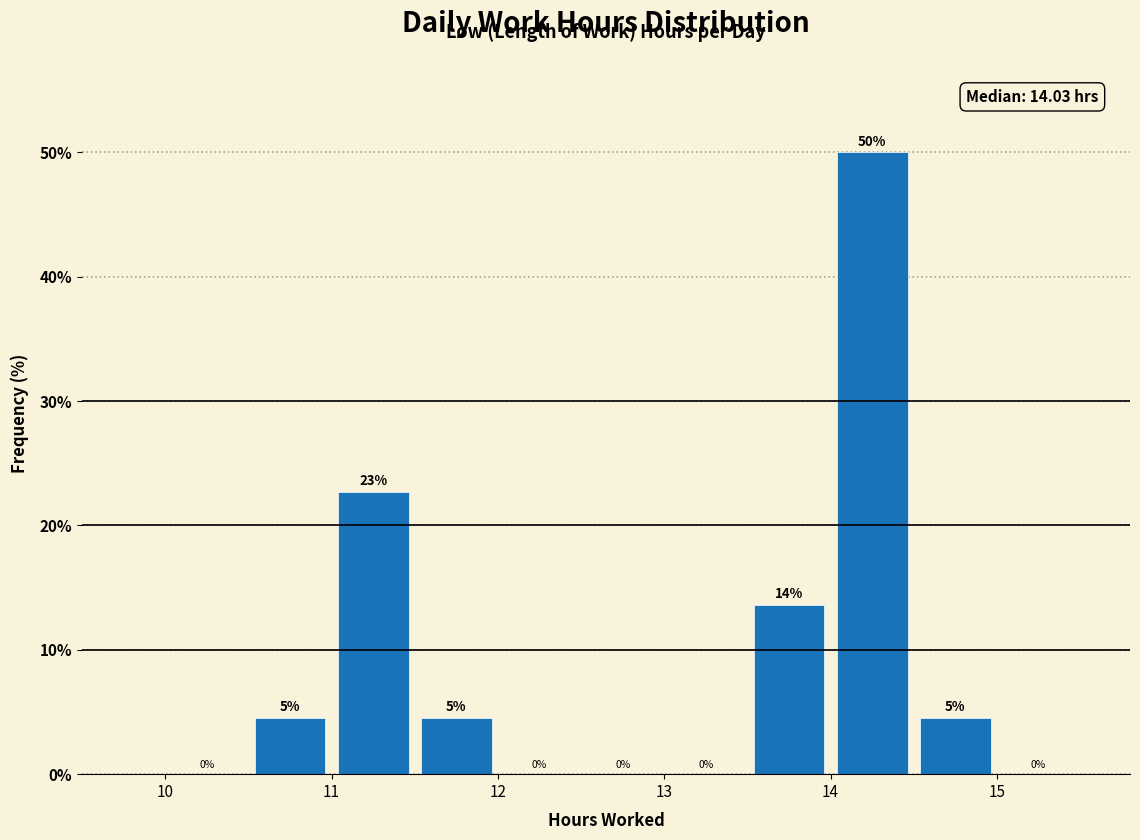

Which range on the x-axis has the tallest bar?

14.0 to 14.5